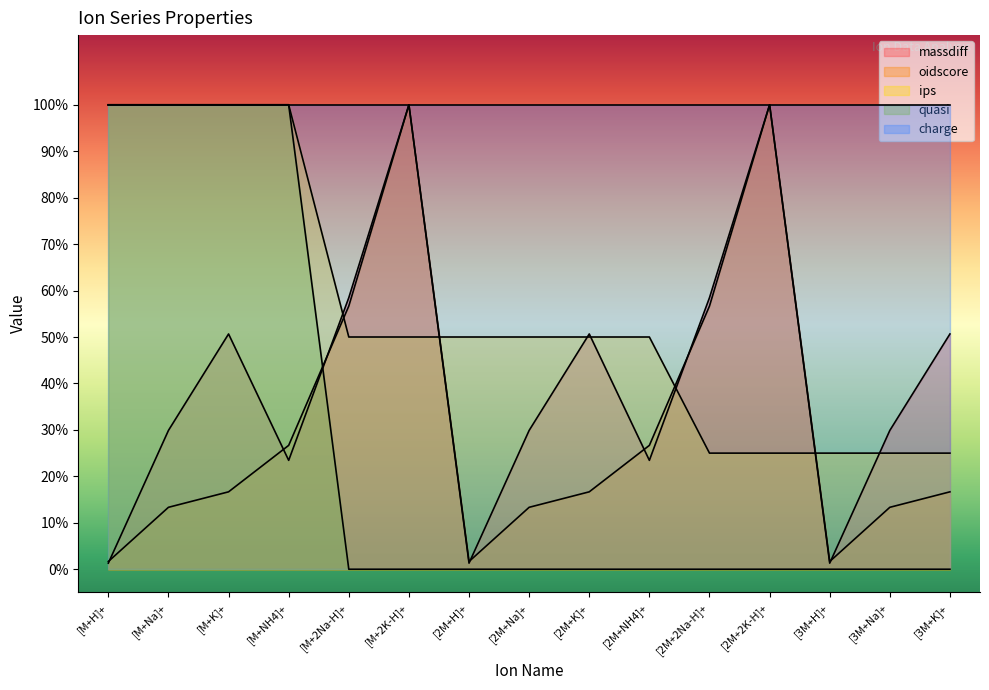

What is the sum of the massdiff values at [2M+2Na-H]+ and [2M+K]+?

1.1